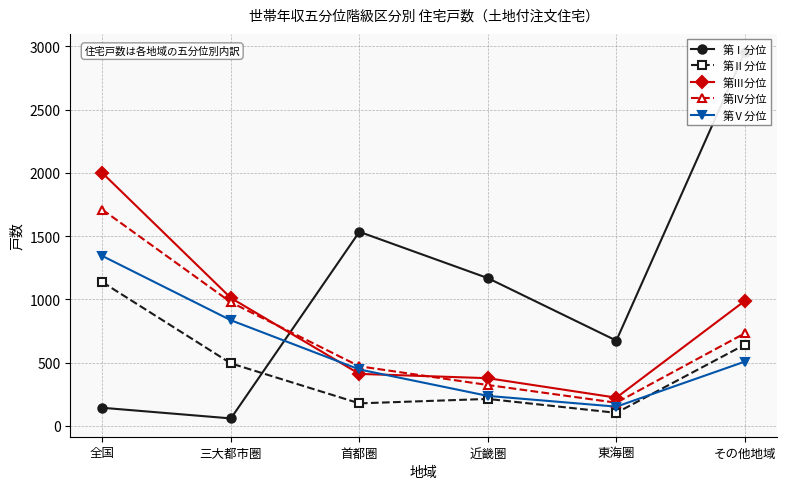

What is the difference between the maximum and minimum values in the 第Ⅴ分位 series?

1191